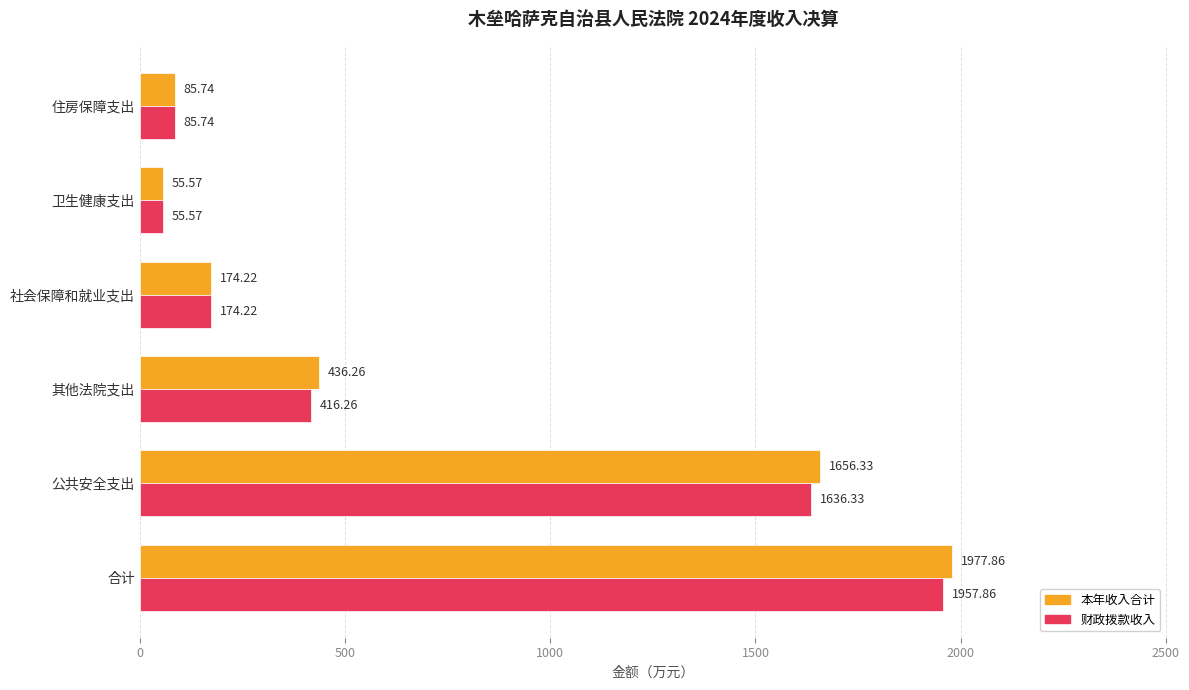

What is the smallest value displayed?

55.6